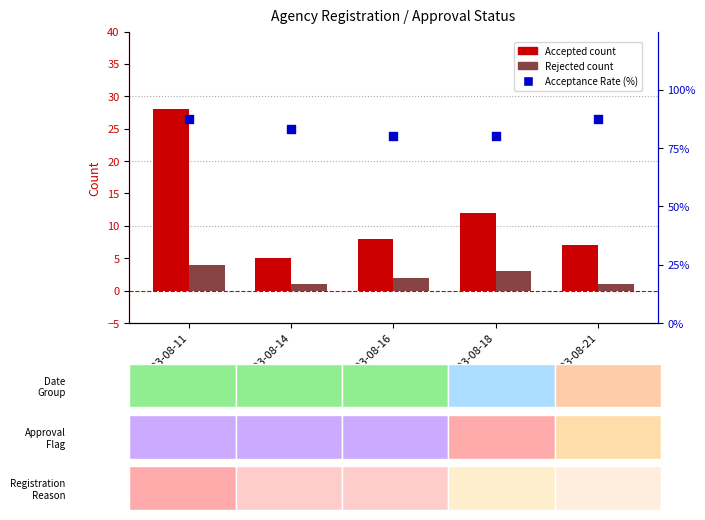

What are all the series names shown in the legend?

Accepted, Rejected, Acceptance Rate (%)